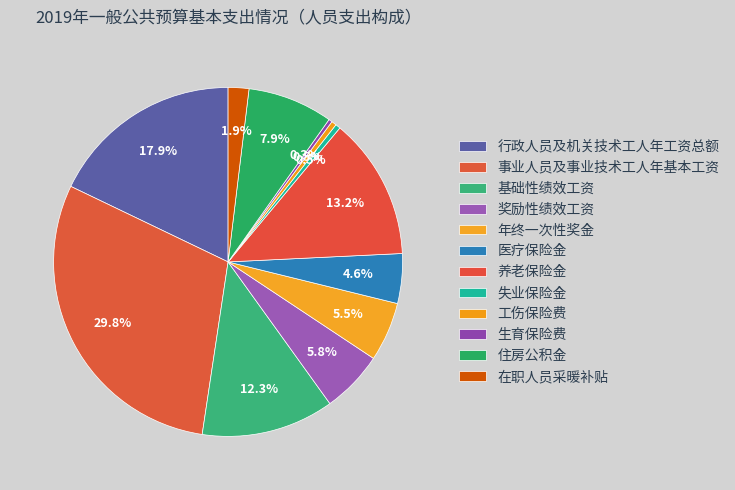

What percentage is NOT represented by 行政人员及机关技术工人年工资总额?

82.1%